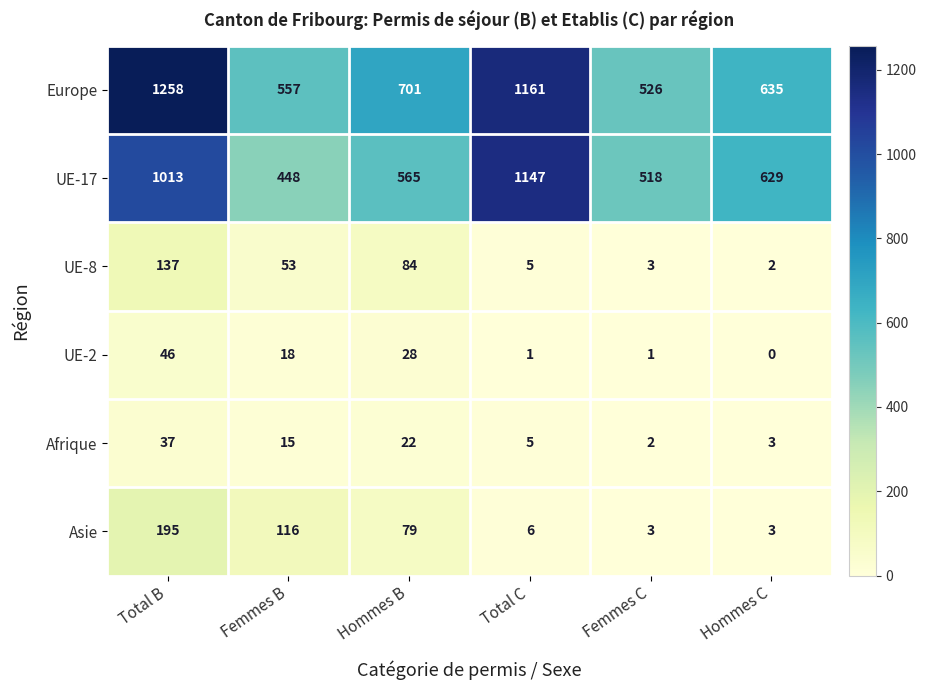

At which label does UE-8 reach its minimum?

Hommes C